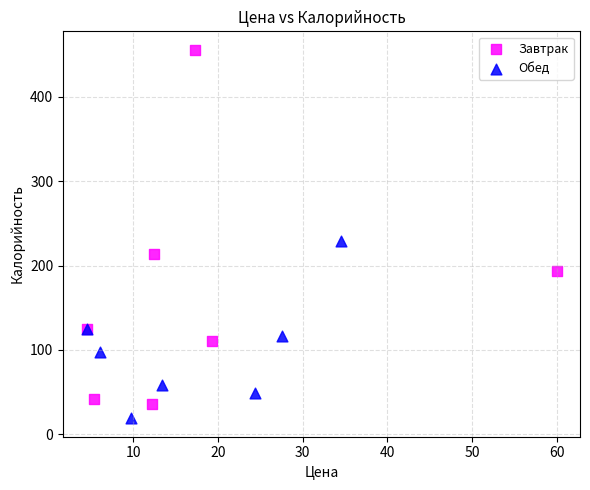

Which series contains the highest Y value?

Завтрак